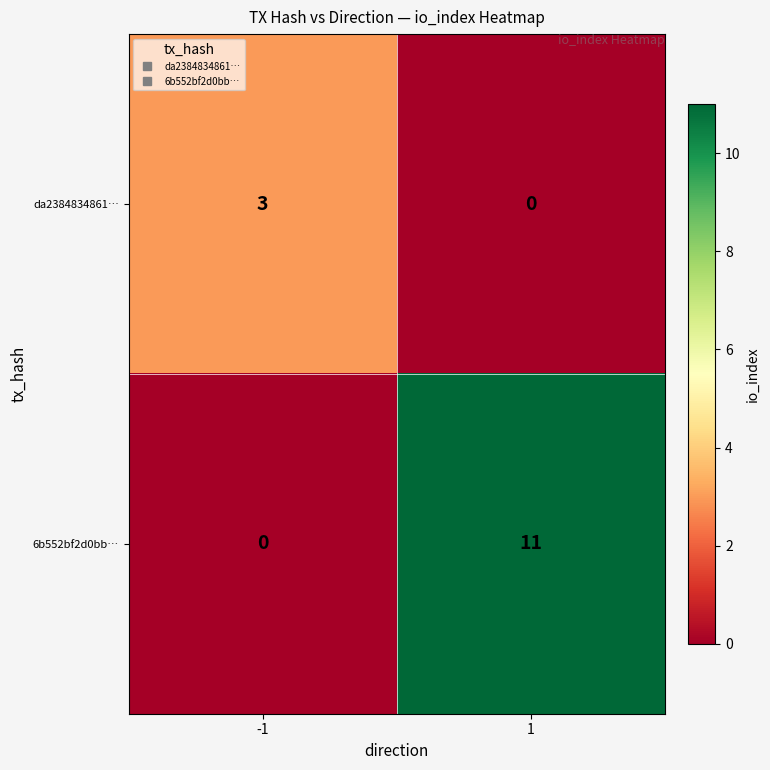

Reading left to right, transcribe all the data shown in this chart.

da2384834861…: -1=3	1=0
6b552bf2d0bb…: -1=0	1=11